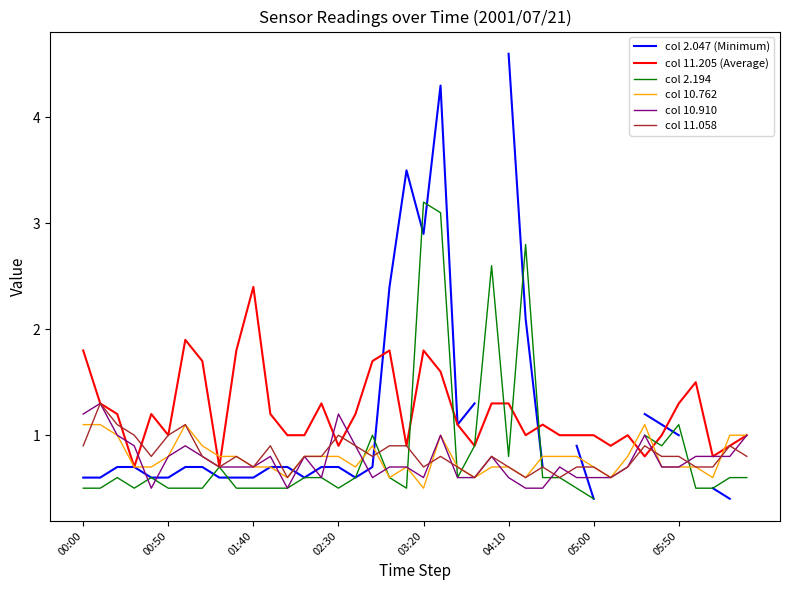

How many lines are shown in the chart?

6